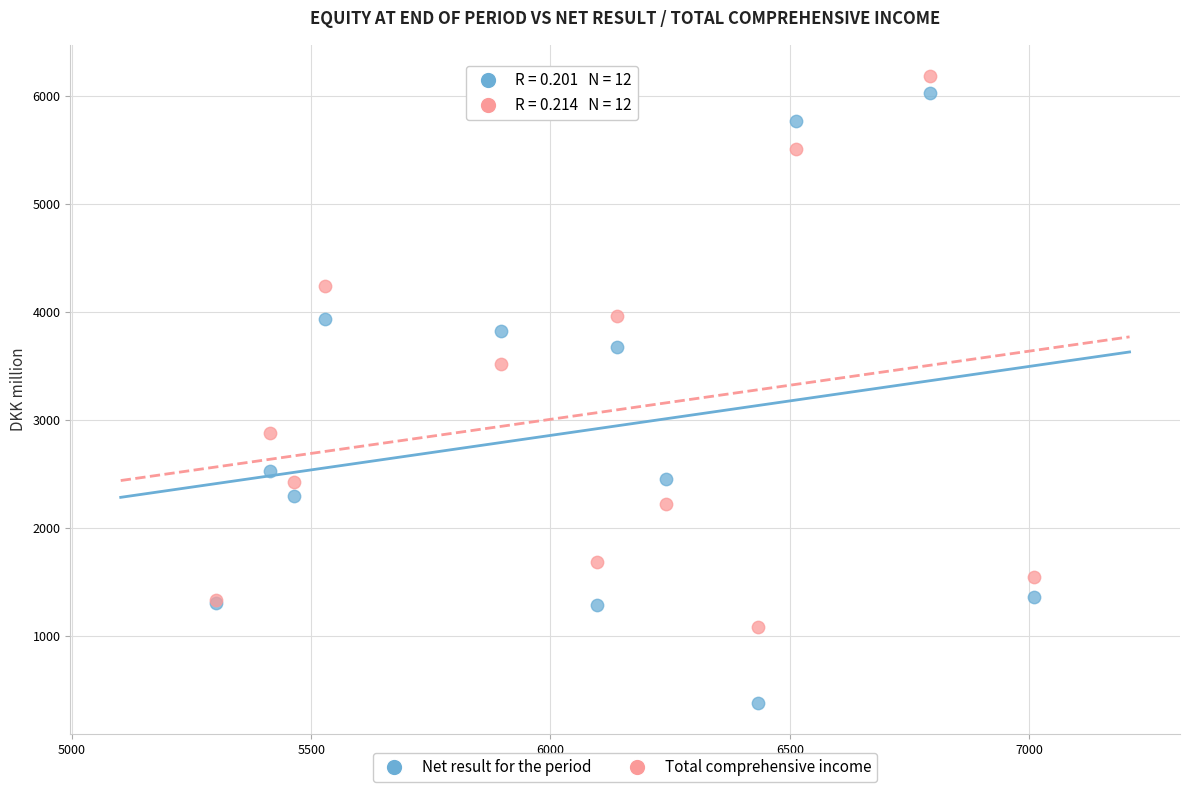

What are all the series names shown in the legend?

Net result for the period, Total comprehensive income